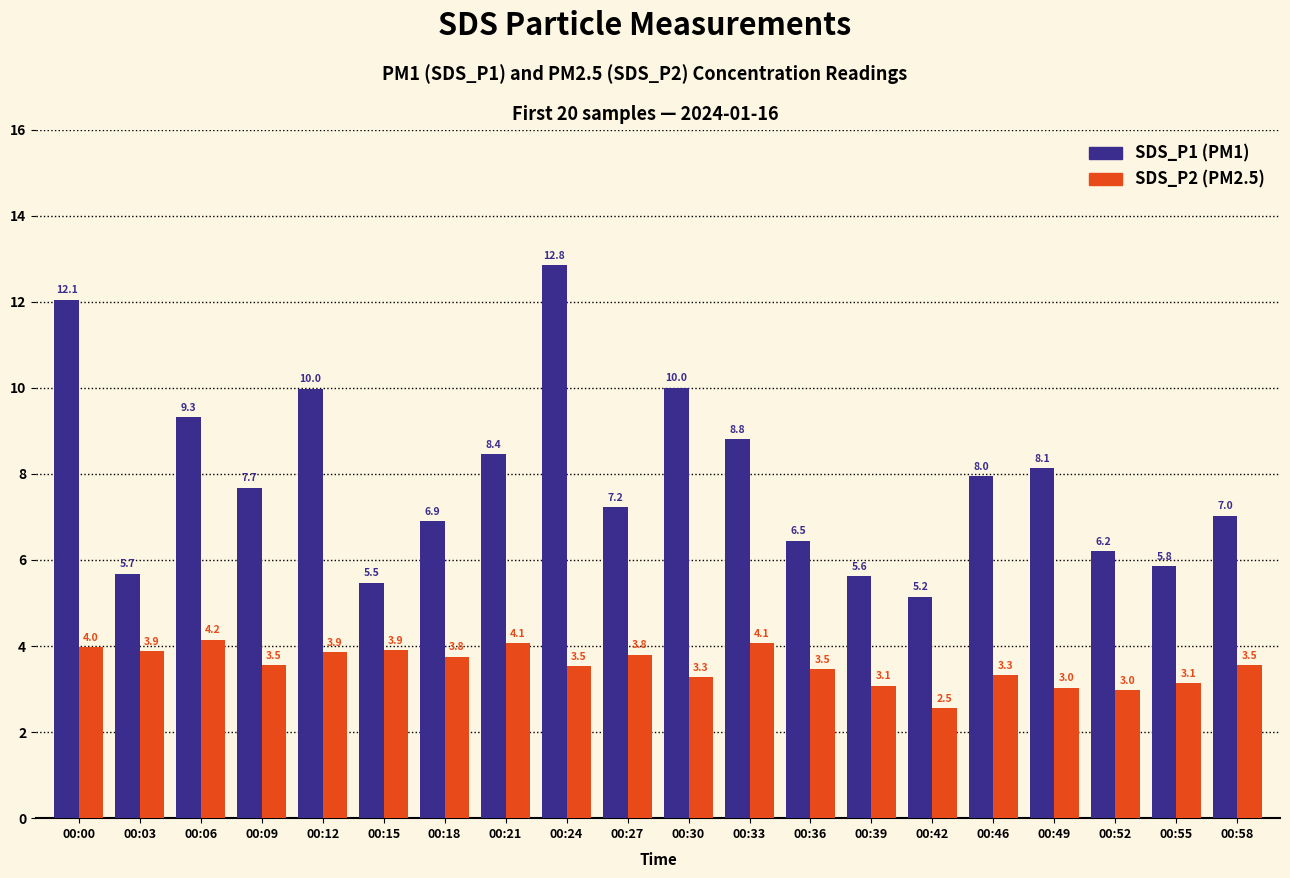

Does the chart contain any negative values?

No